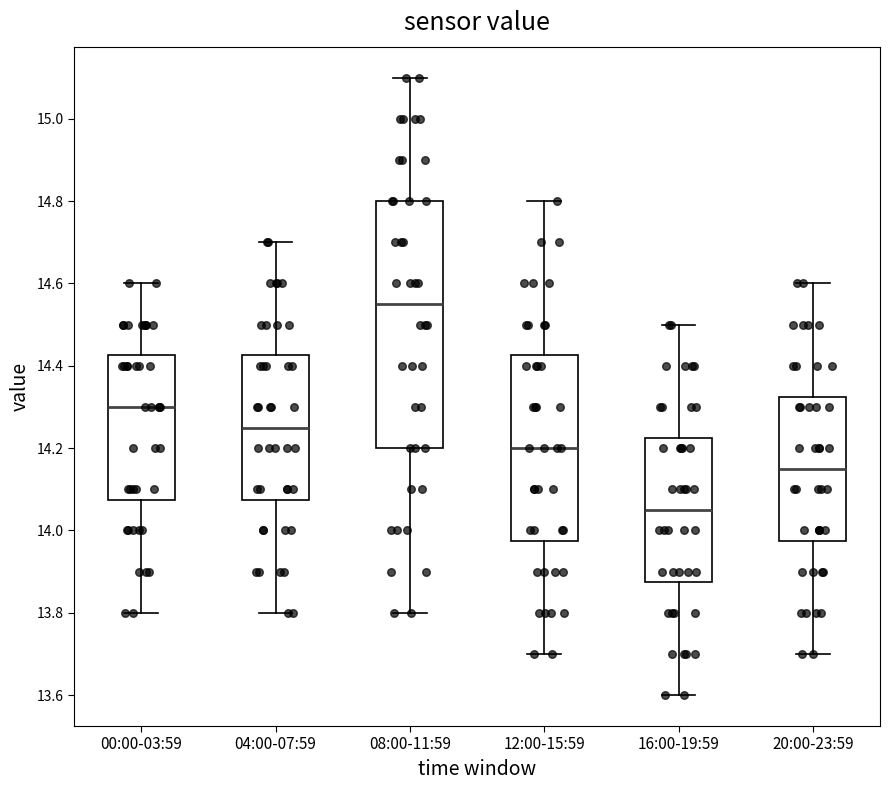

Comparing the boxes themselves (not the whiskers), which one is the tallest?

08:00-11:59